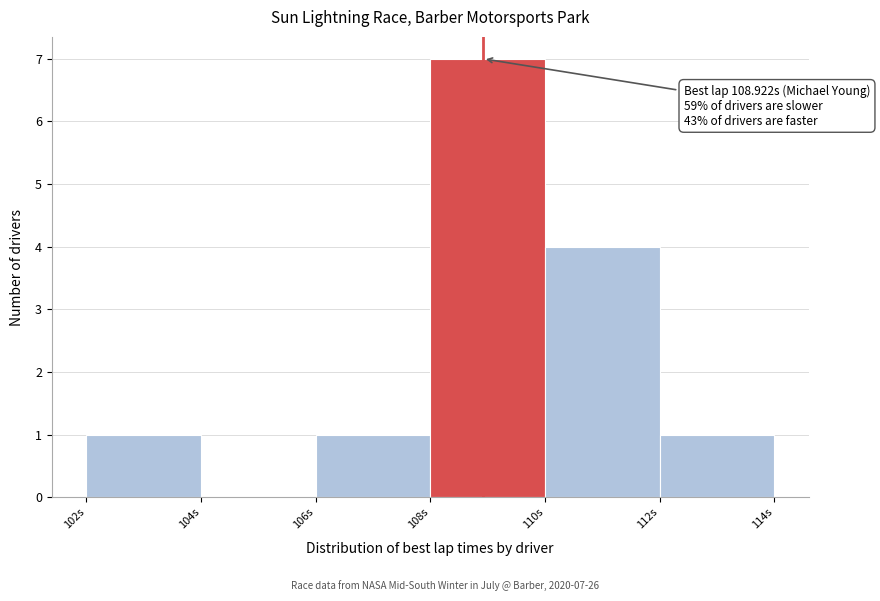

Over which range of the x-axis is the bar tallest?

108 to 110